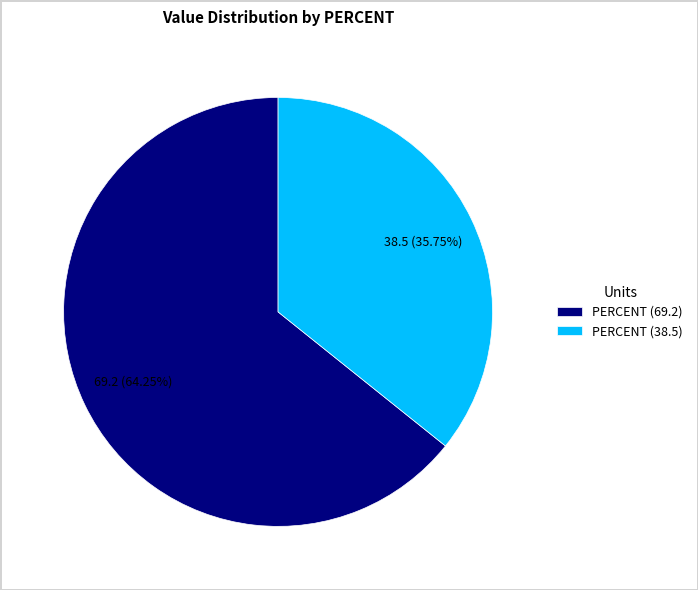

Which has a higher value, PERCENT (38.5) or PERCENT (69.2)?

PERCENT (69.2)